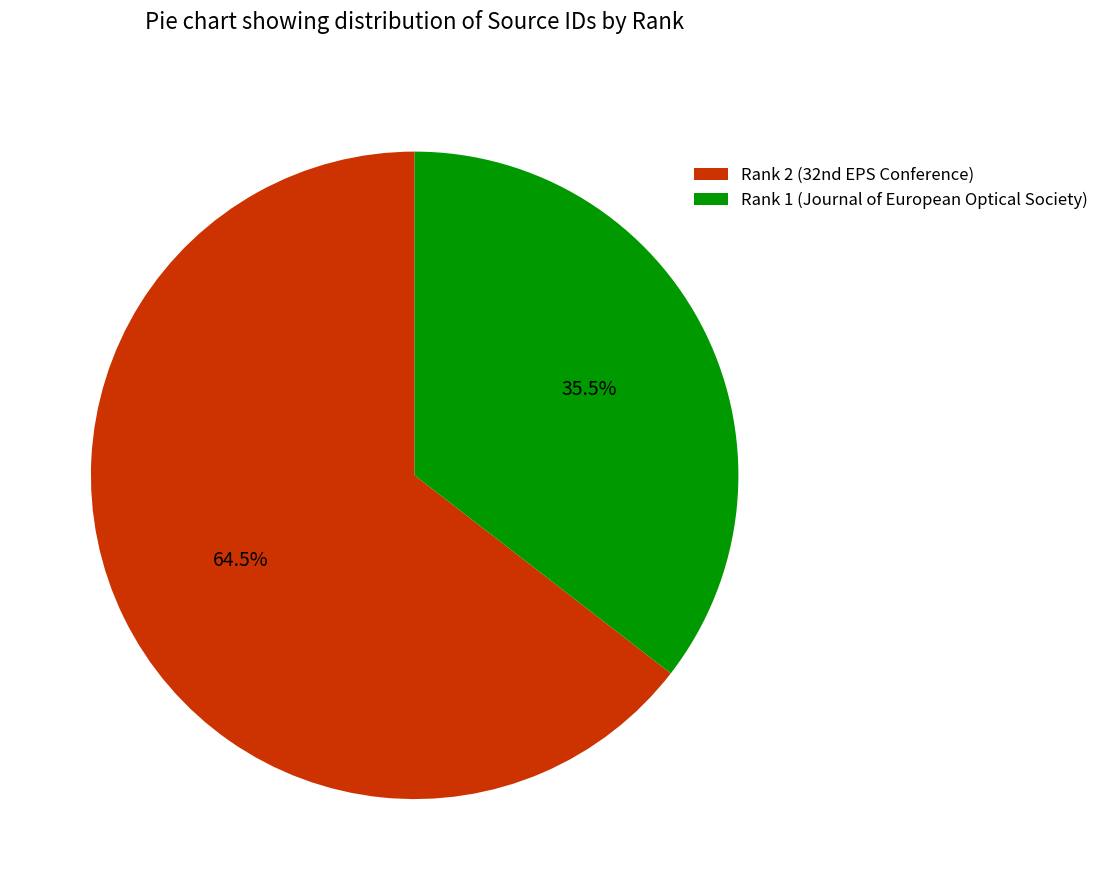

Which slice represents more than half of the pie?

Rank 2 (32nd EPS Conference)